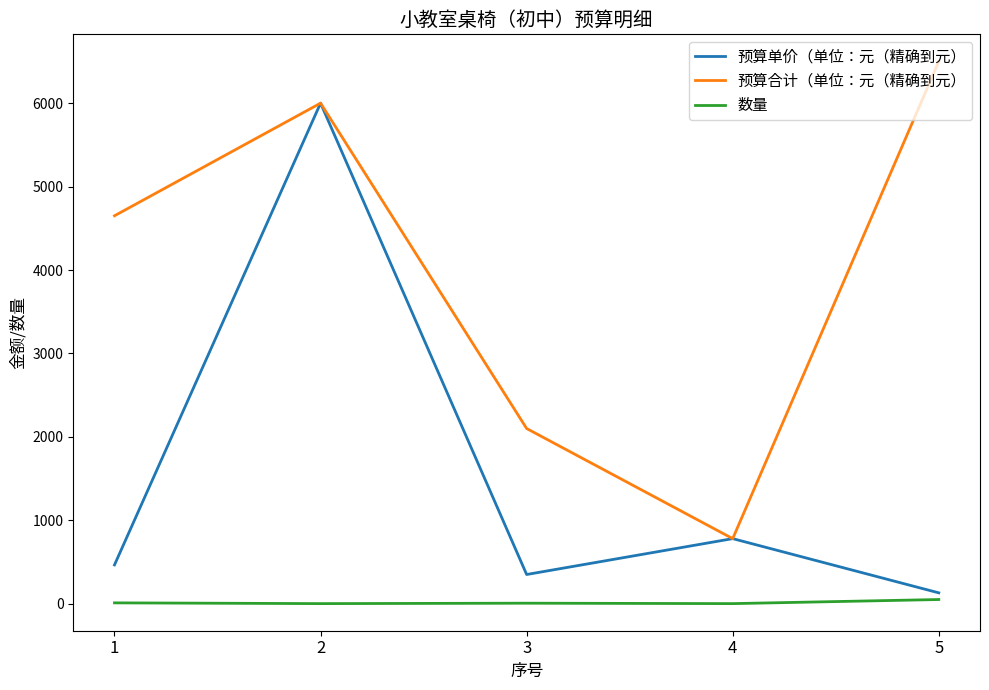

Does the chart display data point markers on the line(s)?

No